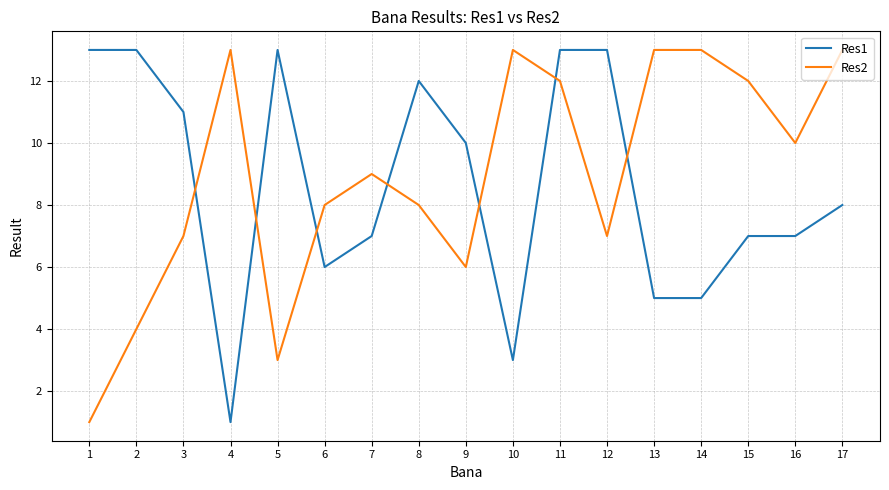

True or false: Res1 and Res2 intersect in this chart.

True